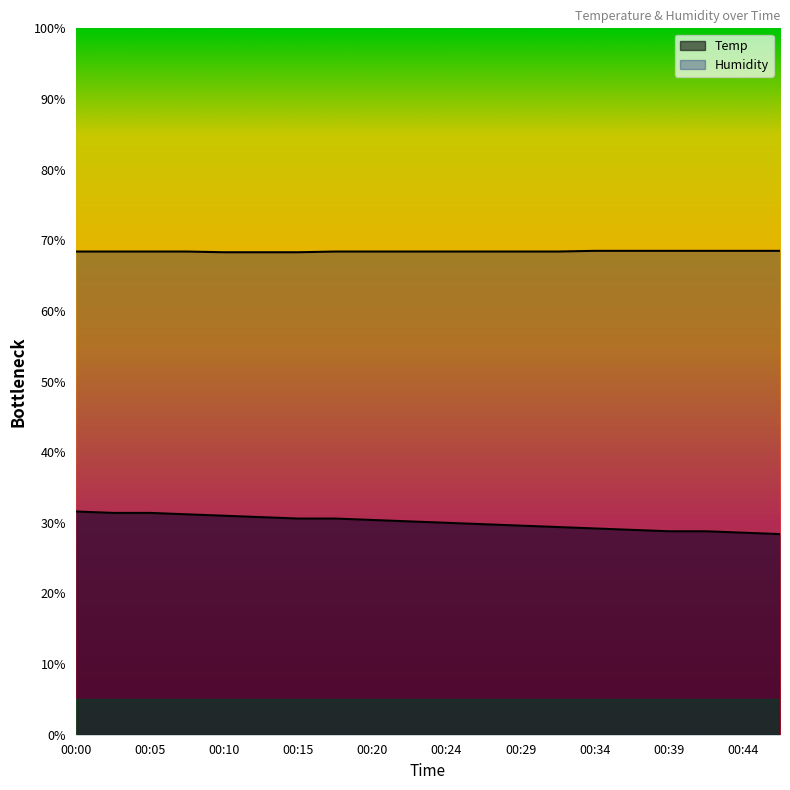

At which label does Temp reach its peak?

00:00